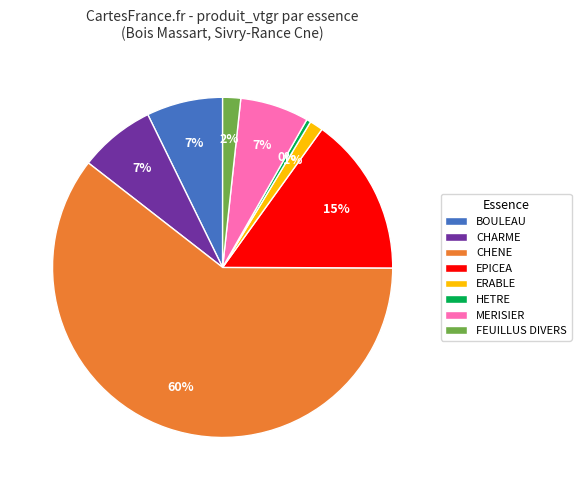

Is the sum of BOULEAU and CHENE greater than half?

Yes